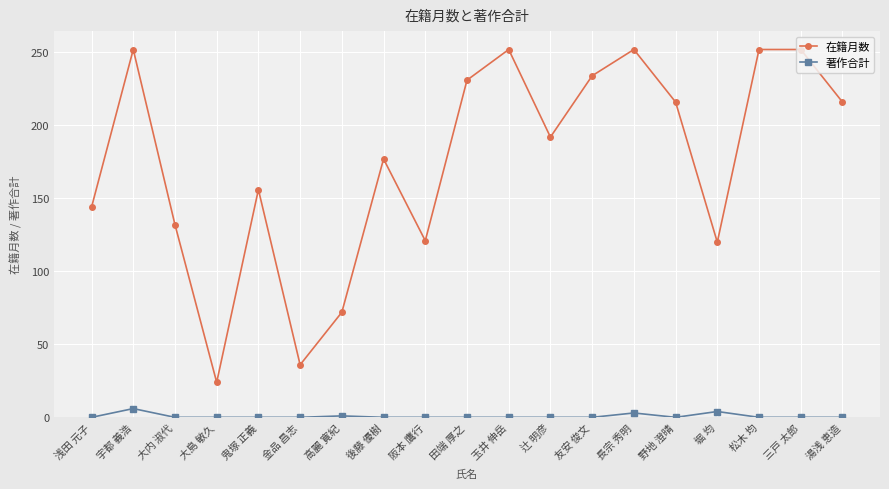

Is the value of 在籍月数 at 鬼塚 正義 greater than the value of 著作合計 at 大内 淑代?

Yes